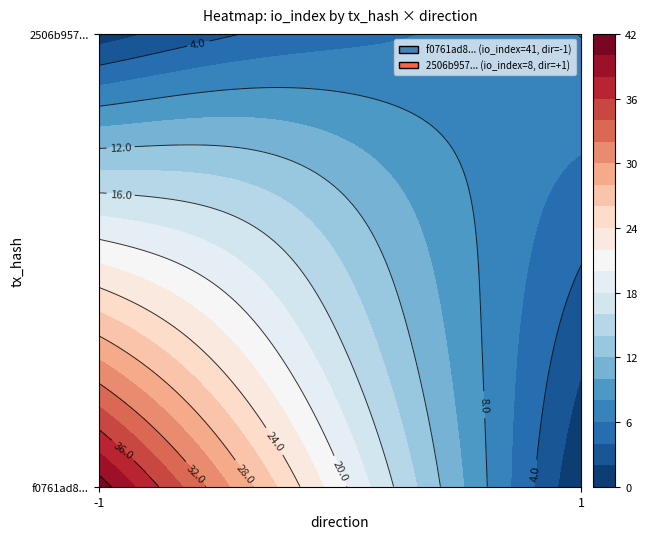

Reading left to right, extract all data points from this chart.

f0761ad8125f5ccc50505f0093944550bb3b057: direction=-1	io_index=41
2506b957710b7c5862b2b030b724d8d57230522: direction=1	io_index=8